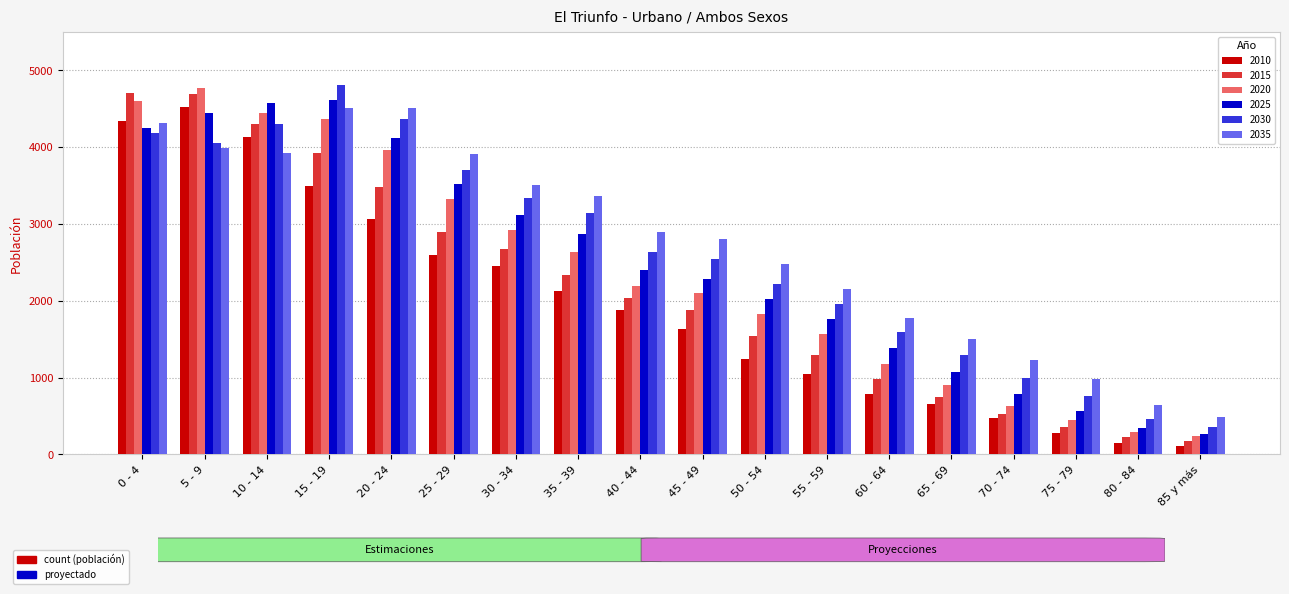

What is the spread (max minus min) of values at 35 - 39?

1240